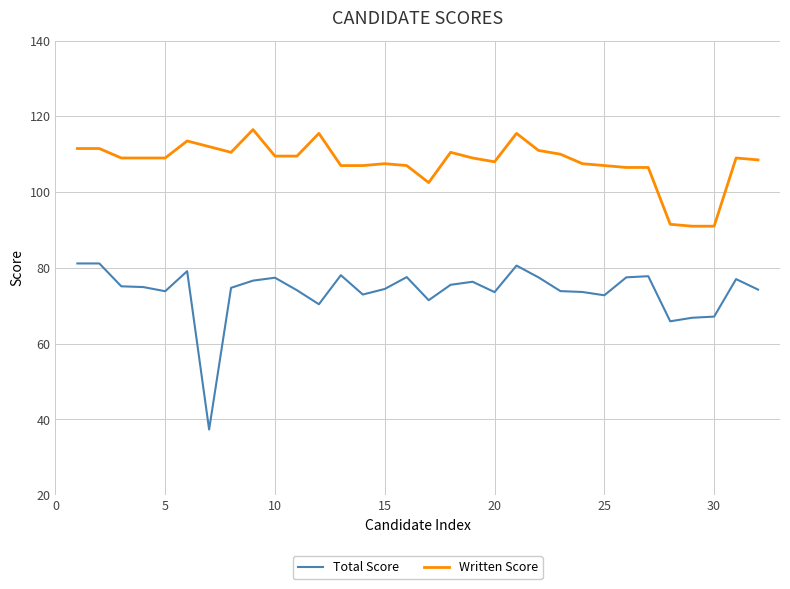

What are all the series names shown in the legend?

Total Score, Written Score